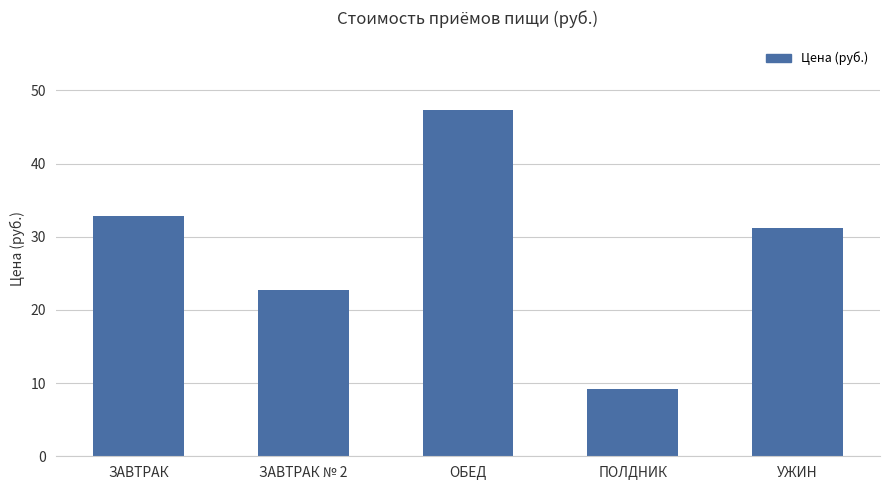

Where is the data nearest to the value 28?

УЖИН